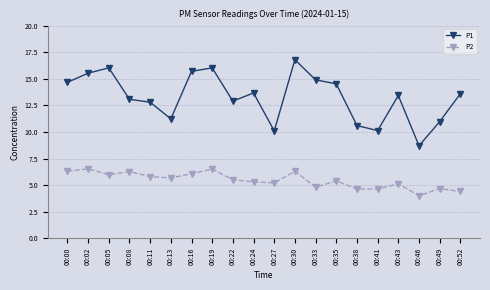

Is this an area chart (filled region under the line)?

No